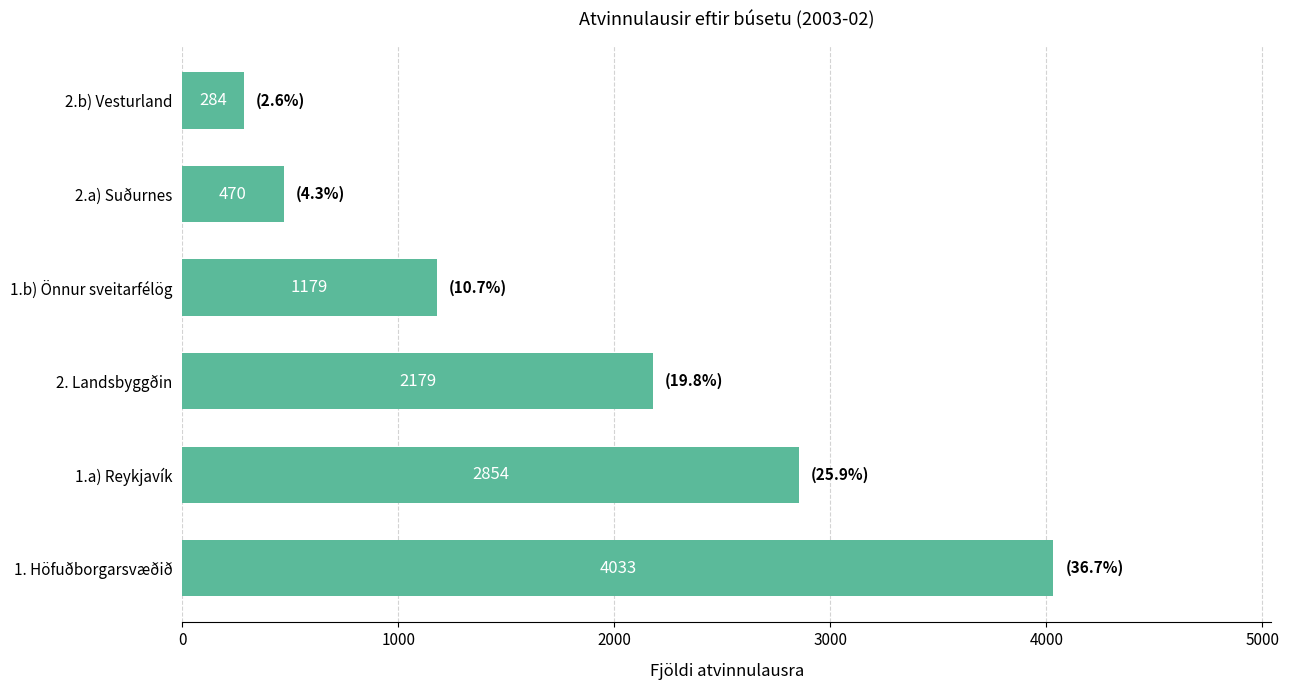

True or false: the data shows 1716 at 1.b) Önnur sveitarfélög.

False